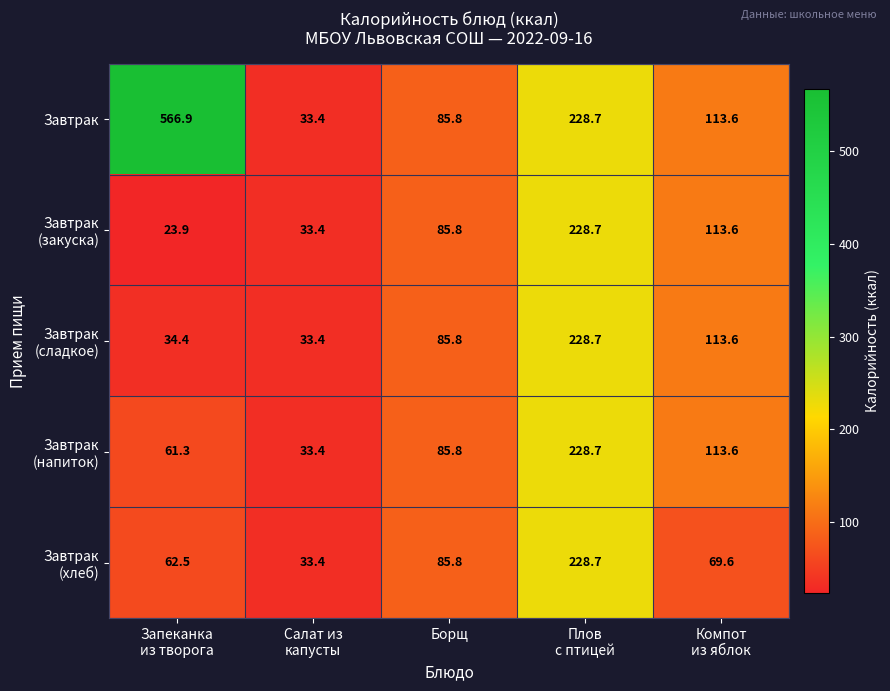

What is the difference between the second highest and second lowest values in the Завтрак series?

142.9